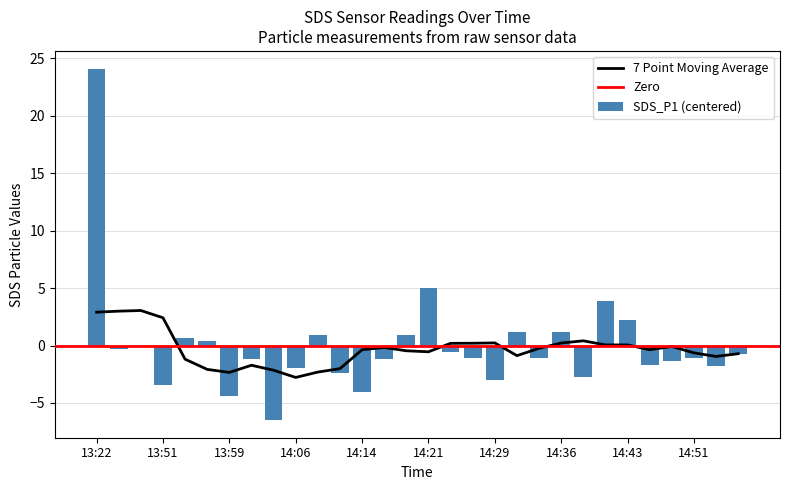

Are the bars grouped side by side (vs. stacked)?

No